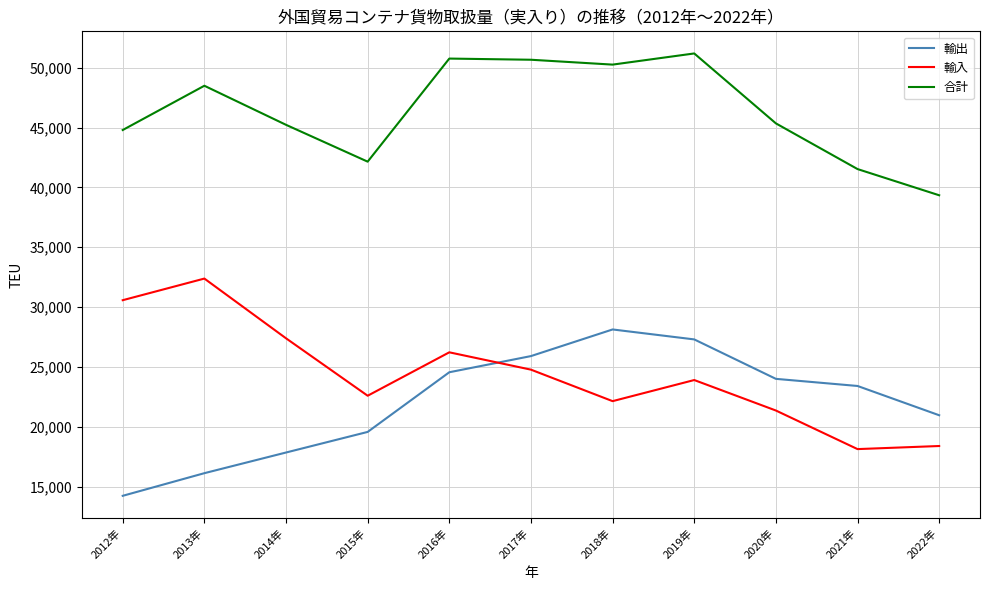

What is the total value across all series at 2016年?

101552